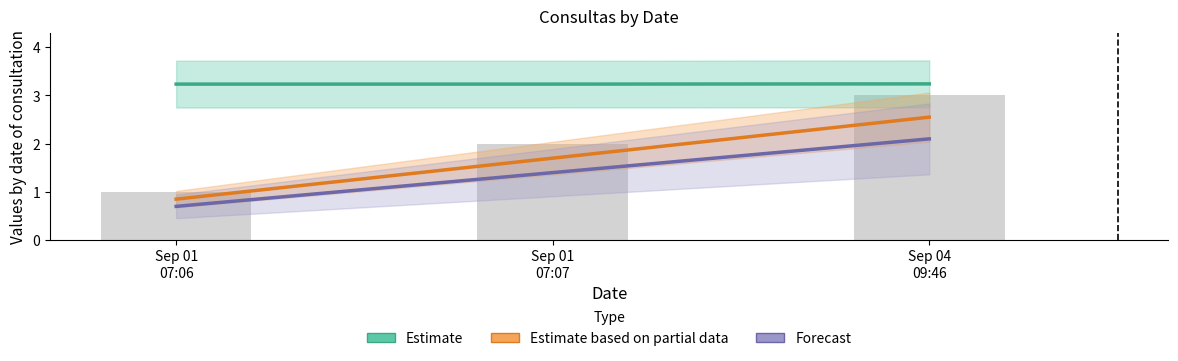

What is the label of the 1st bar from the right?

Sep 04
09:46